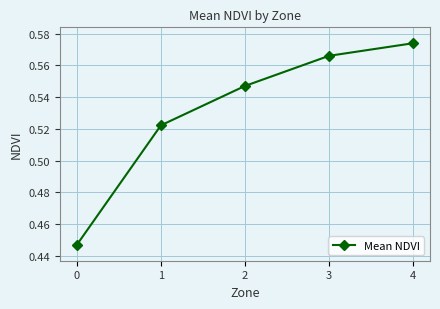

The chart shows a value of 1.0 at 4. True or false?

False